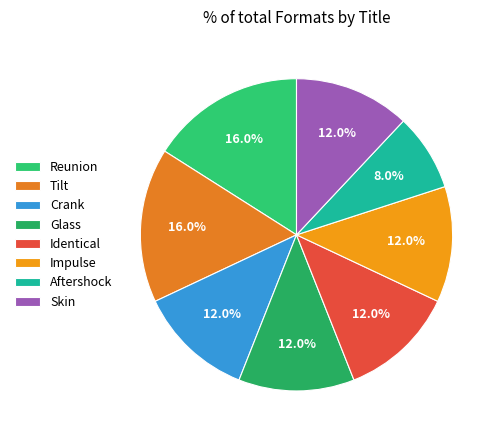

Which category has the biggest portion of the pie?

Reunion